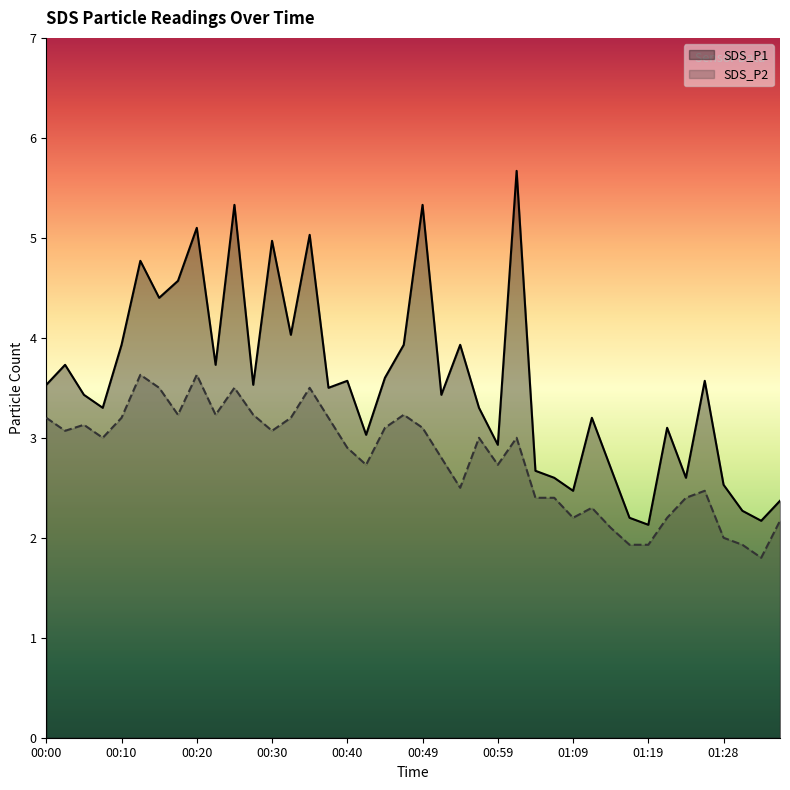

What is the value of the SDS_P2 point at the 35th from the left?

2.4